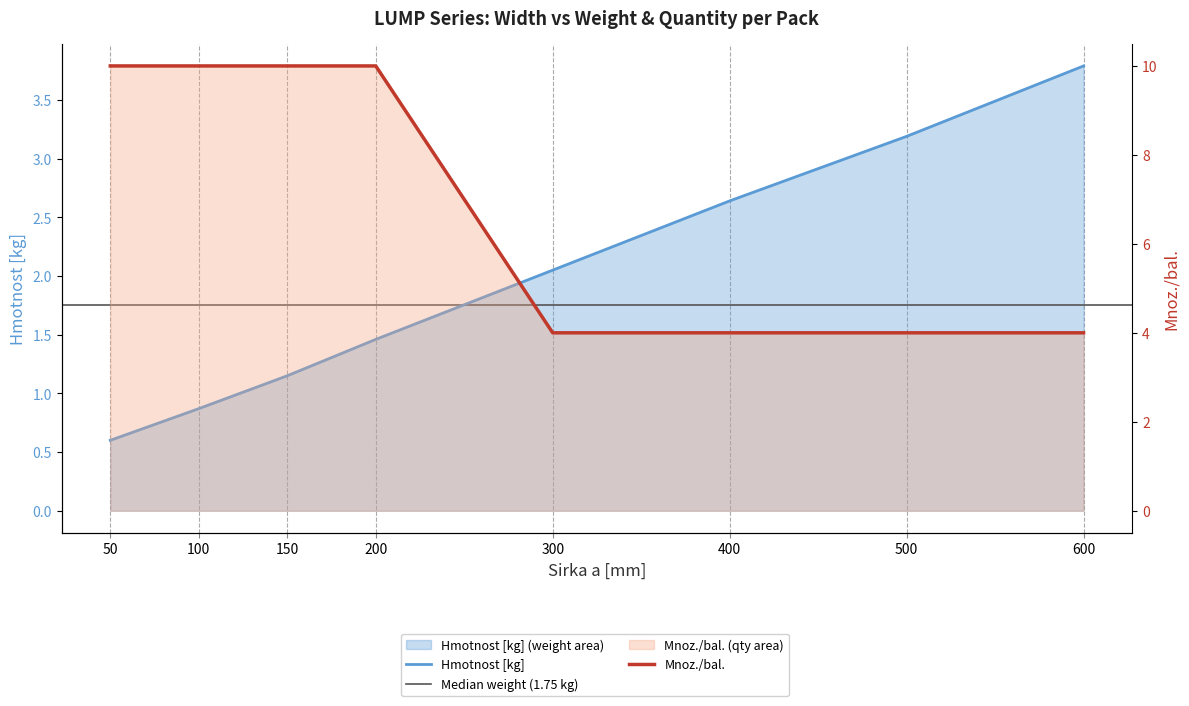

What is the approximate value of Mnoz./bal. at 150?

10.0